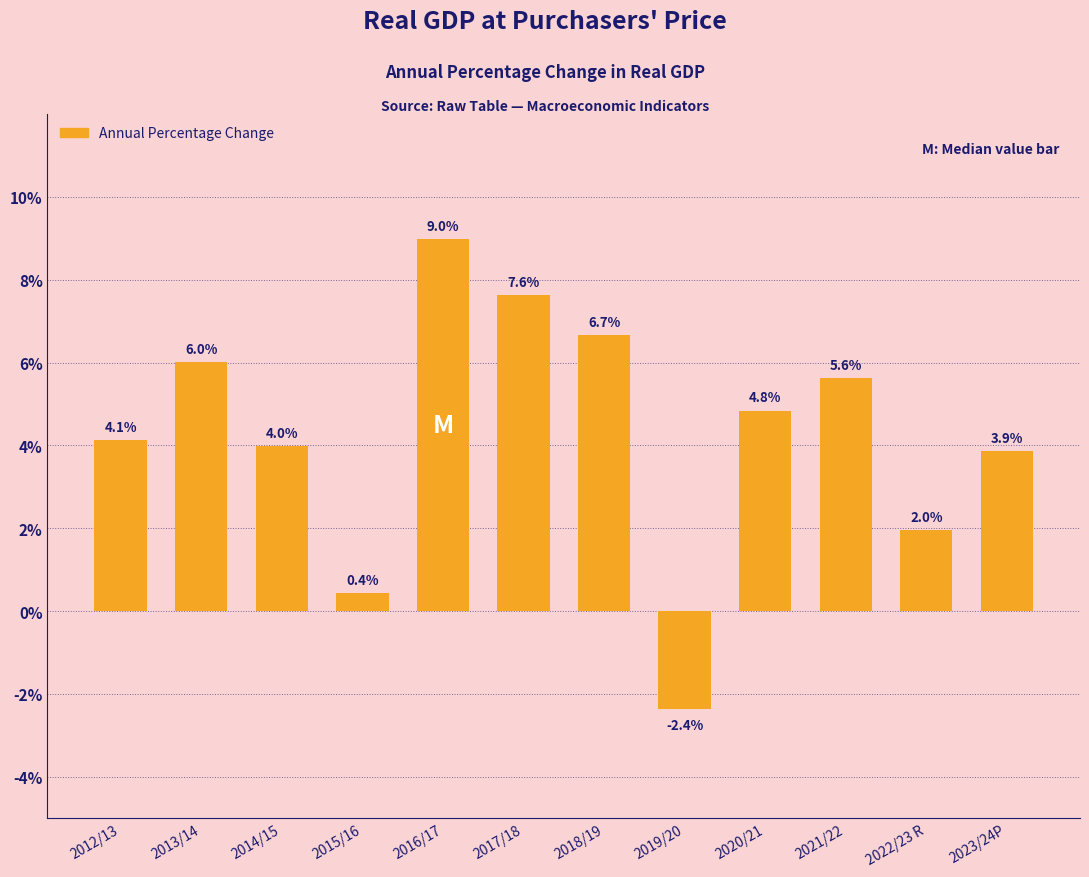

Reading left to right, list all the values displayed in this chart.

2012/13=4.1	2013/14=6.0	2014/15=4.0	2015/16=0.4	2016/17=9.0	2017/18=7.6	2018/19=6.7	2019/20=-2.4	2020/21=4.8	2021/22=5.6	2022/23 R=2.0	2023/24P=3.9